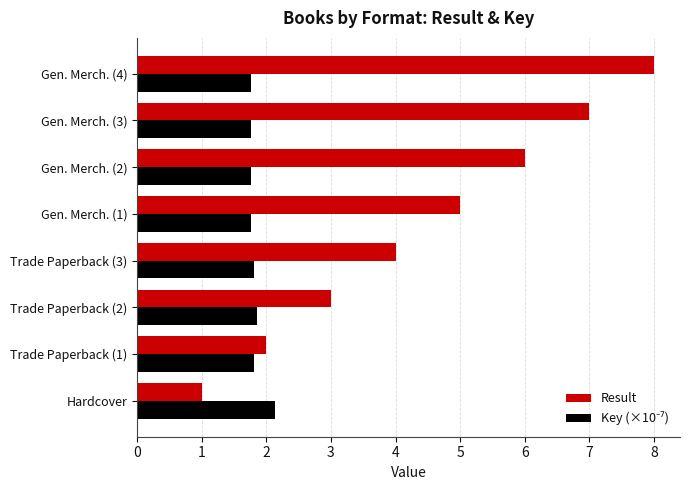

True or false: Result has a value of 5.0 at Trade Paperback (2).

False